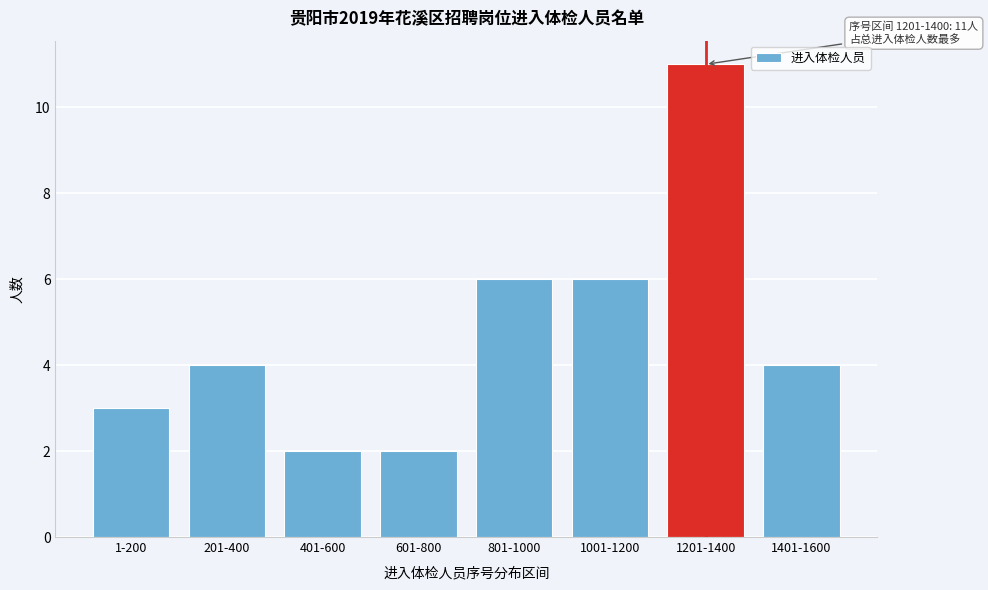

Reading right to left, transcribe all the data shown in this chart.

1401-1600=4	1201-1400=11	1001-1200=6	801-1000=6	601-800=2	401-600=2	201-400=4	1-200=3